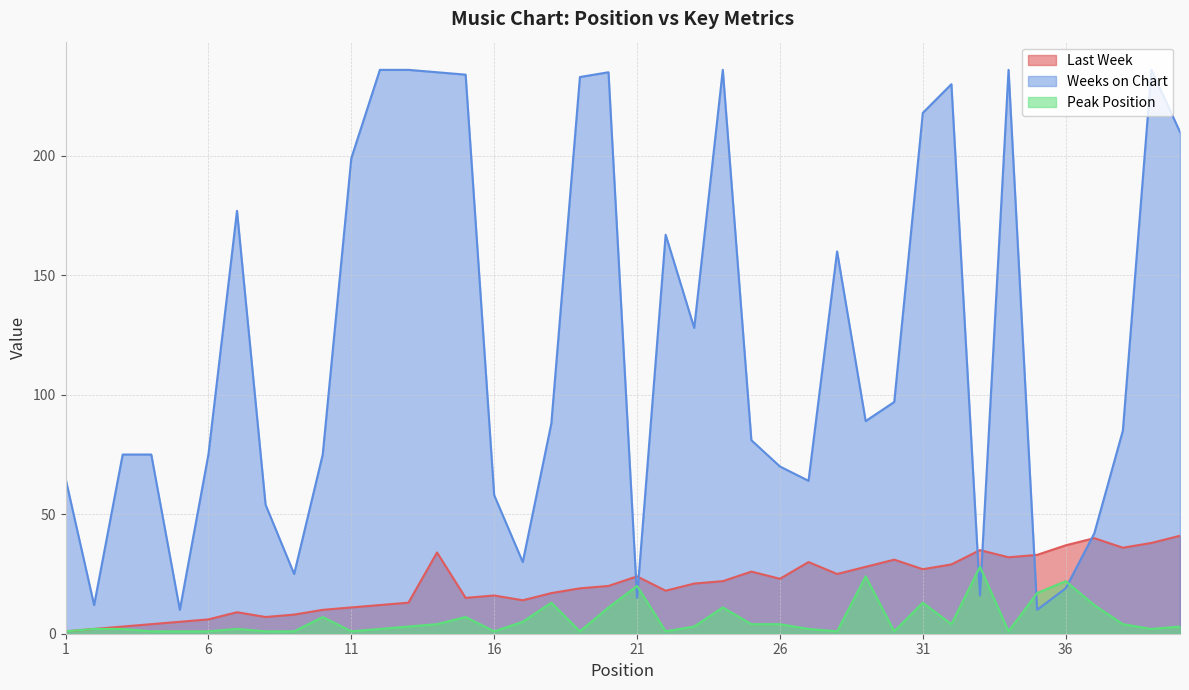

Reading right to left, transcribe all the data shown in this chart.

Last Week: 41	38	36	40	37	33	32	35	29	27	31	28	25	30	23	26	22	21	18	24	20	19	17	14	16	15	34	13	12	11	10	8	7	9	6	5	4	3	2	1
Weeks on Chart: 210	236	85	42	19	10	236	16	230	218	97	89	160	64	70	81	236	128	167	15	235	233	88	30	58	234	235	236	236	199	75	25	54	177	75	10	75	75	12	65
Peak Position: 3	2	4	12	22	17	1	28	4	13	1	24	1	2	4	4	11	3	1	20	11	1	13	5	1	7	4	3	2	1	7	1	1	2	1	1	1	2	2	1